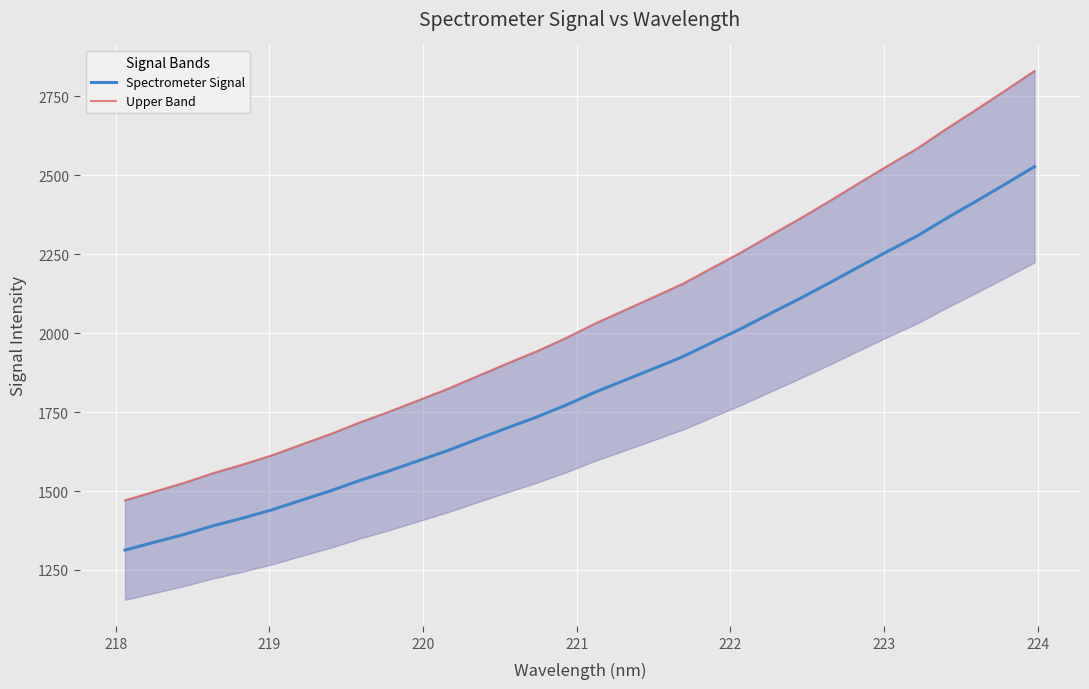

What is the maximum value shown in the chart?

2831.1